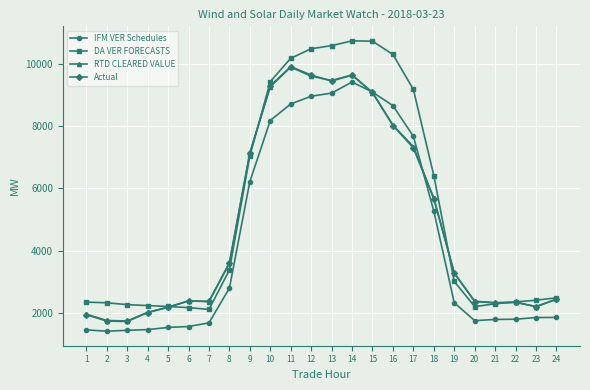

What is the smallest value displayed?

1415.8